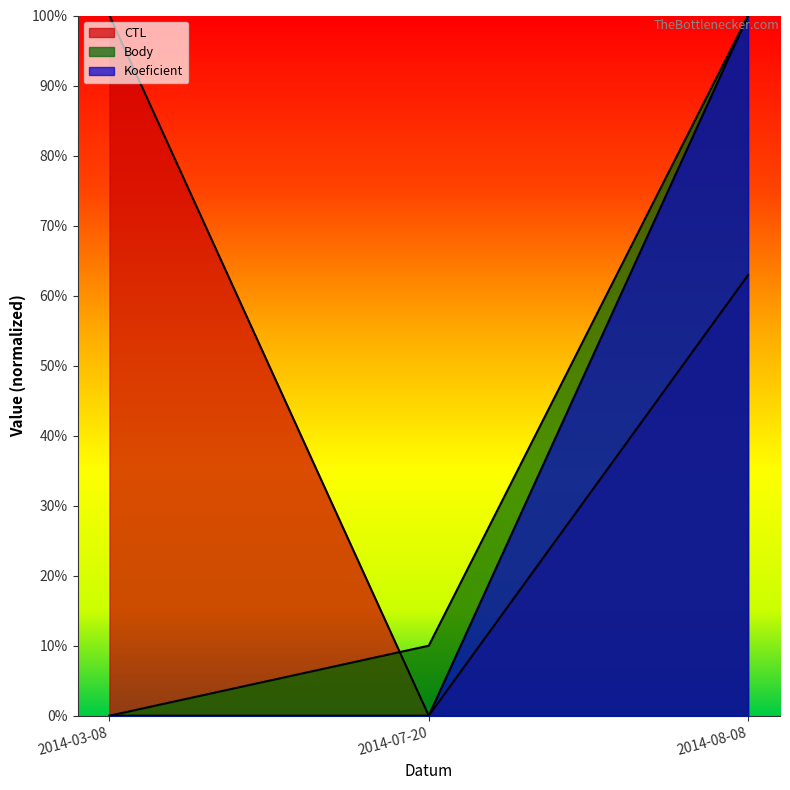

At 2014-03-08, list the series in order from smallest to largest.

Body, Koeficient, CTL